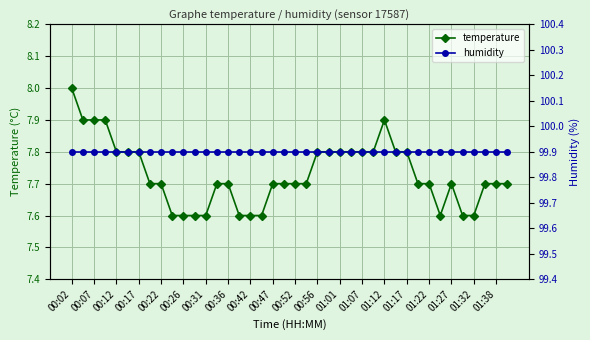

Rank the series by their maximum value, from highest to lowest.

humidity, temperature